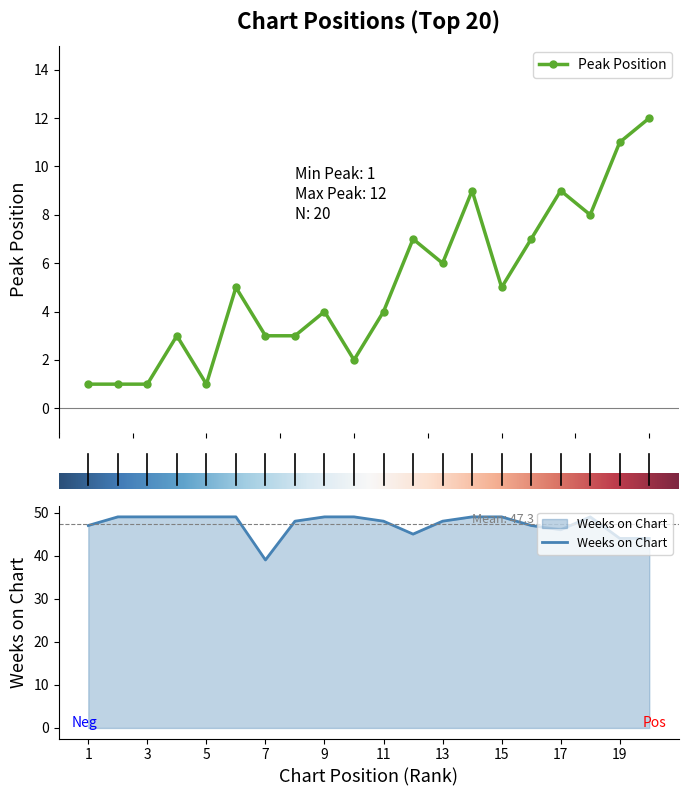

What is the spread (max minus min) of values at 10?

47